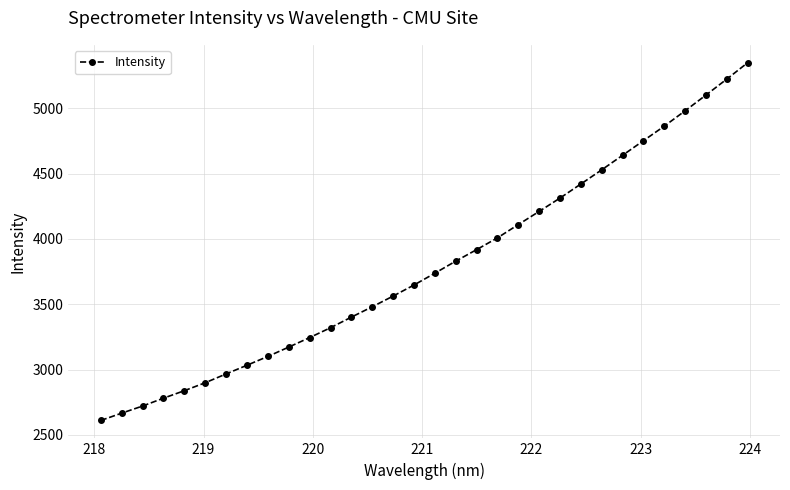

What is the difference between the maximum and minimum values?

2739.5